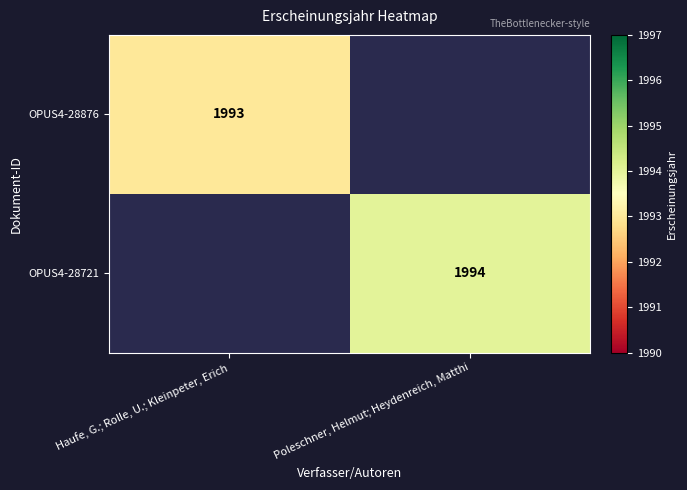

True or false: OPUS4-28721 has a value of 1994 at Poleschner, Helmut; Heydenreich, Matthi.

True